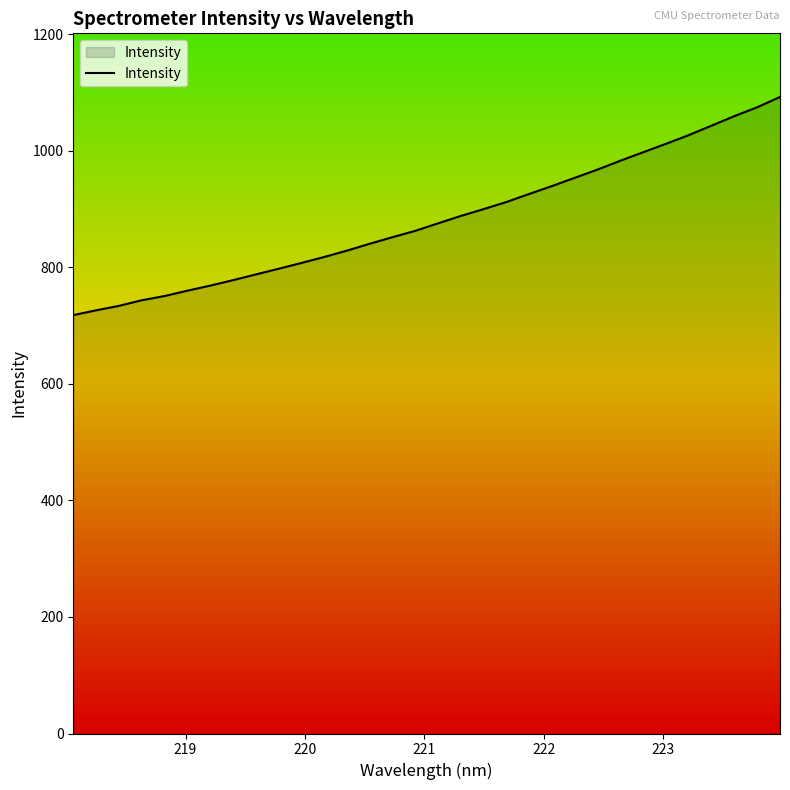

What is the minimum value shown in the chart?

717.8